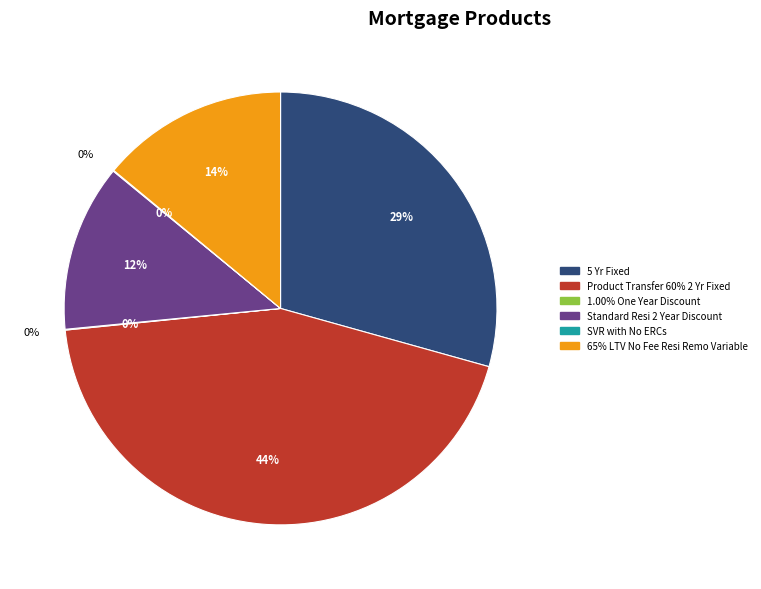

To the nearest percent, what percentage of the pie is 65% LTV No Fee Resi Remo Variable?

14%